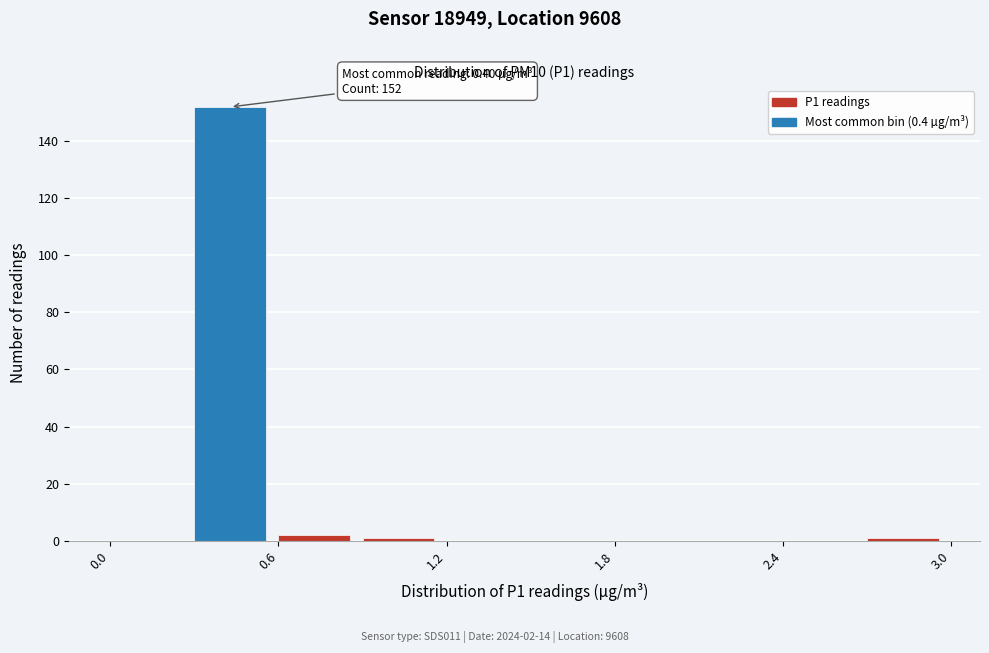

Around what value on the x-axis is the tallest bar? Give the approximate position of its centre, as read against the axis.

0.4